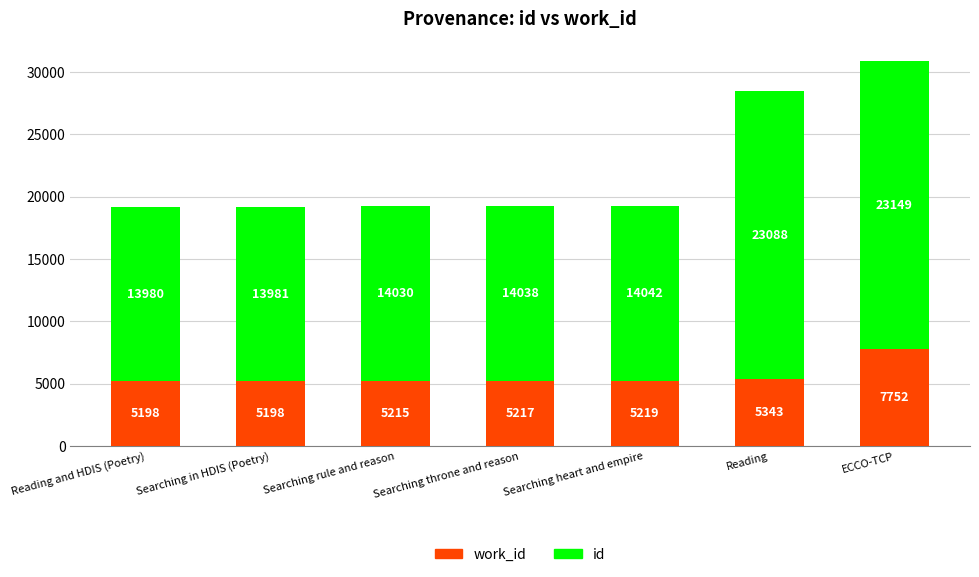

At which category is the sum across all series the highest?

ECCO-TCP